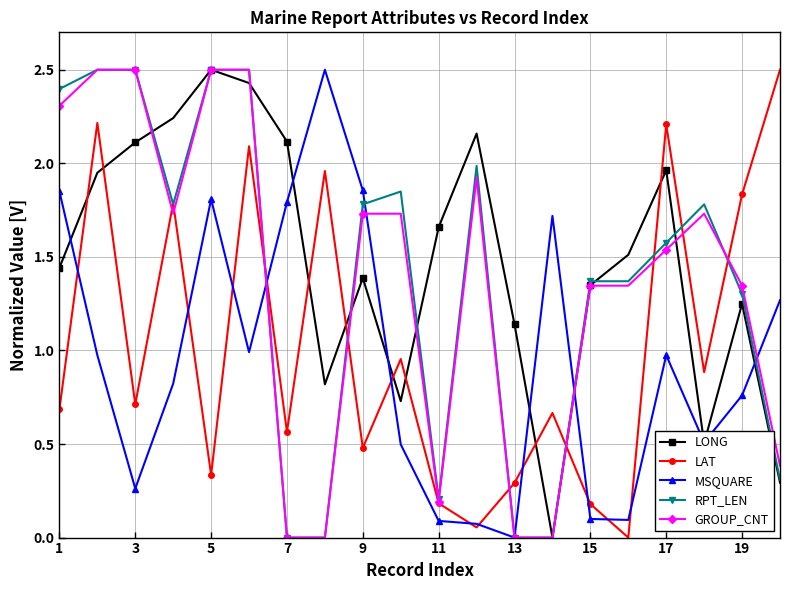

What is the maximum value shown in the chart?

2.5